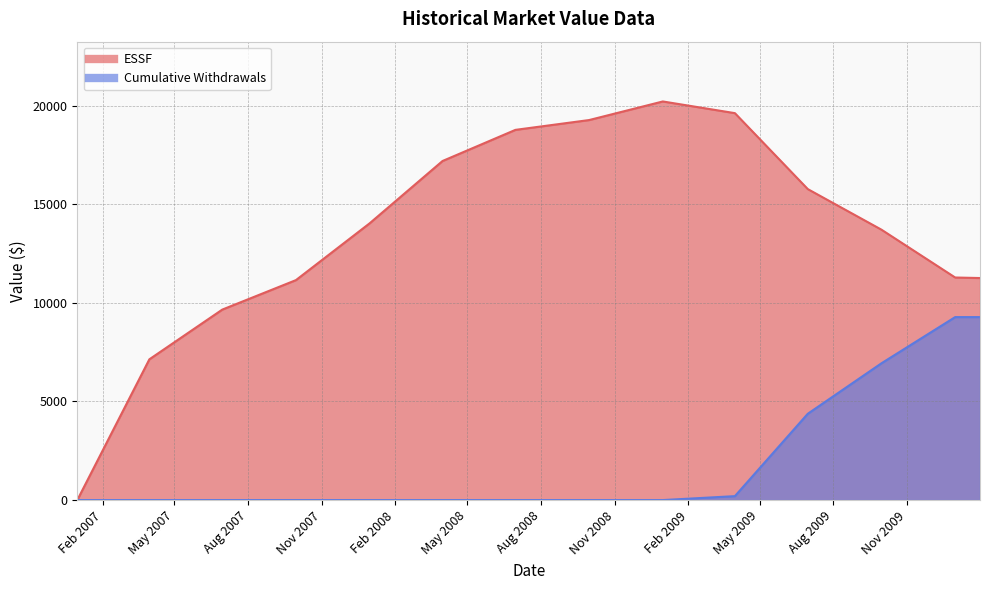

List the labels in order of Cumulative Withdrawals value, largest first.

2009-12-31, 2010-01-31, 2009-09-30, 2009-06-30, 2009-03-31, 2006-12-31, 2007-03-31, 2007-06-30, 2007-09-30, 2007-12-31, 2008-03-31, 2008-06-30, 2008-09-30, 2008-12-31